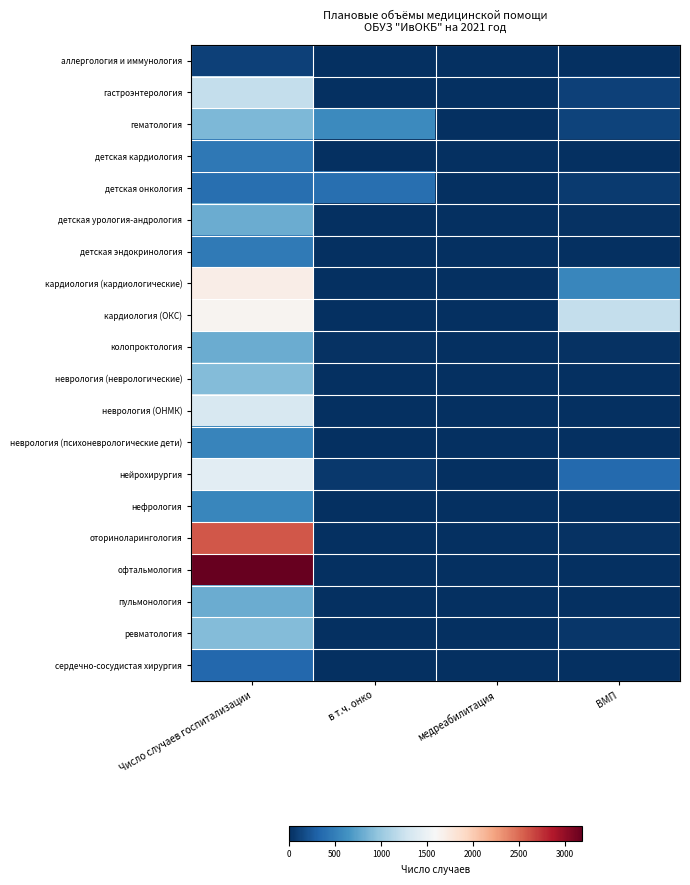

Which series has the largest total across all categories?

офтальмология